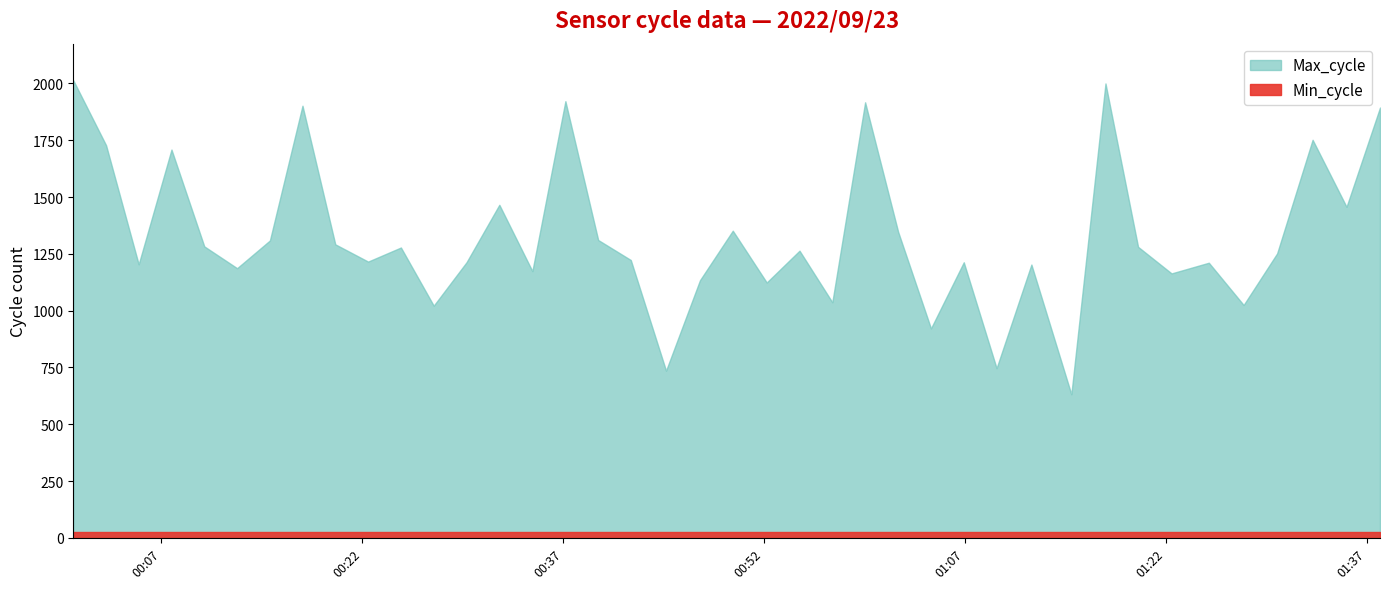

Rank the series by their maximum value, from lowest to highest.

Min_cycle, Max_cycle